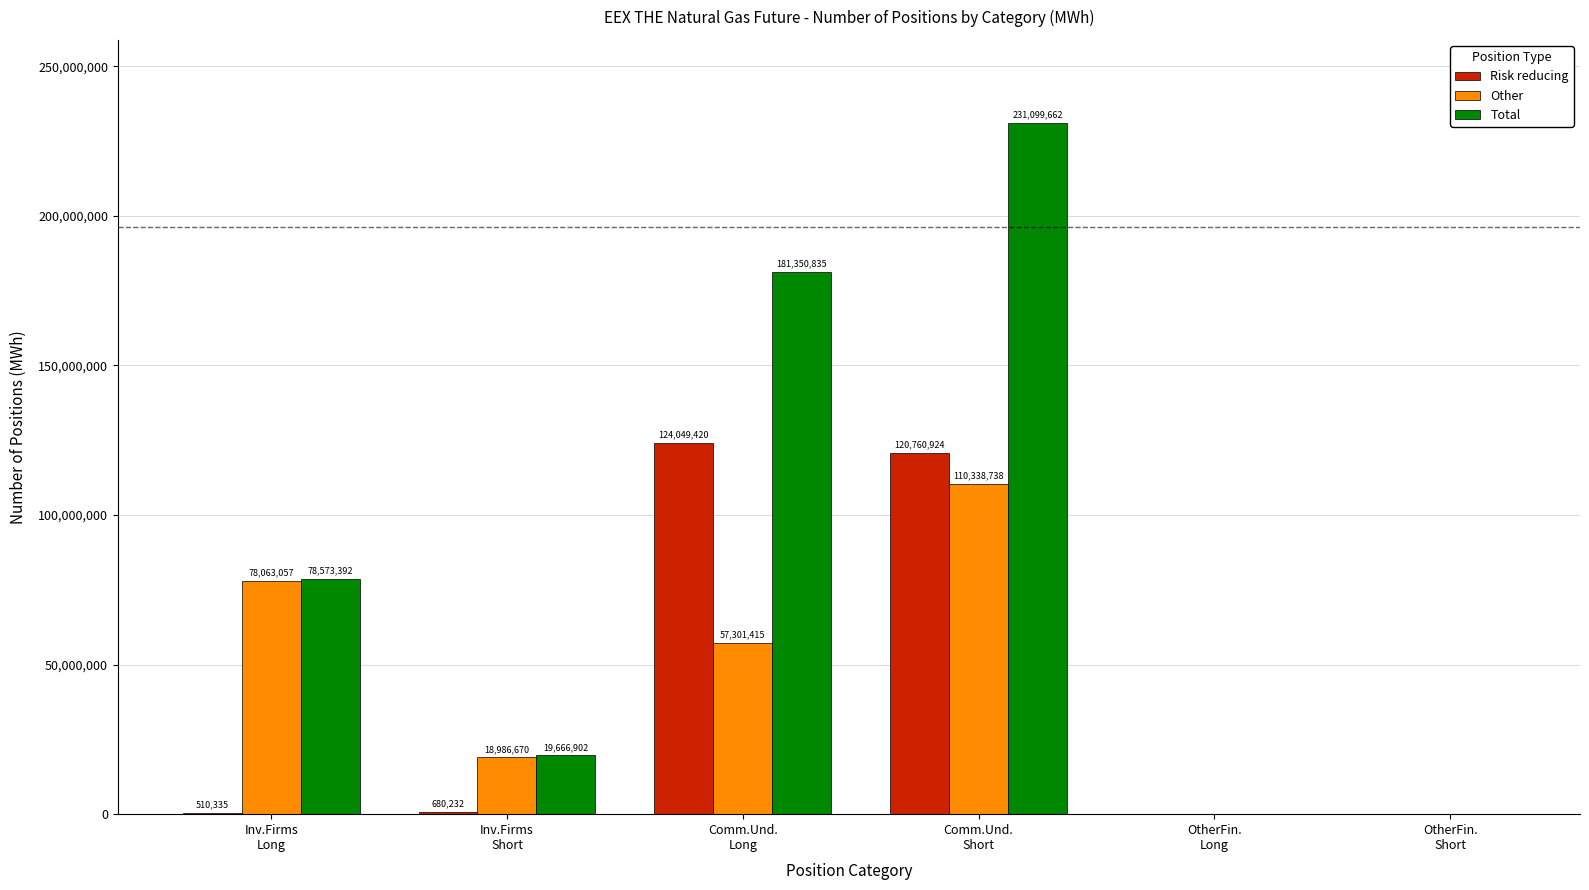

What is the maximum value shown in the chart?

231099662